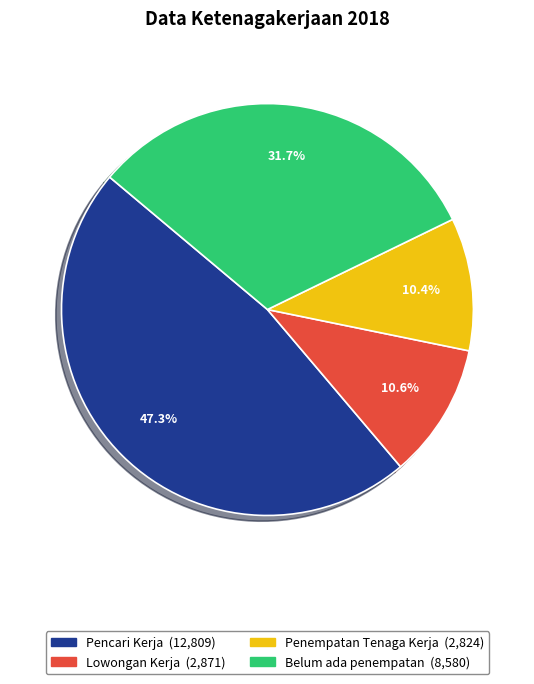

To the nearest percent, what is the difference between the Lowongan Kerja and Belum ada penempatan slice percentages?

21%